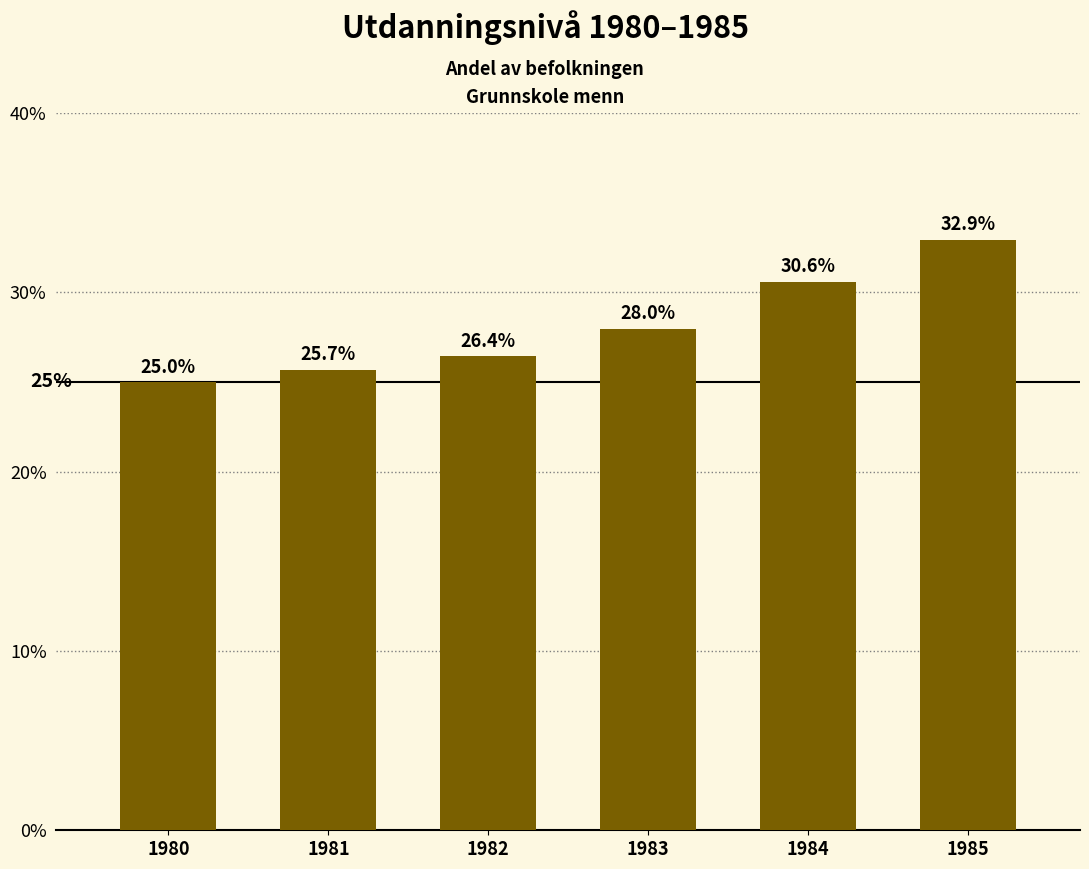

Reading left to right, what are all the values shown in this chart?

1980=25.0	1981=25.7	1982=26.4	1983=28.0	1984=30.6	1985=32.9